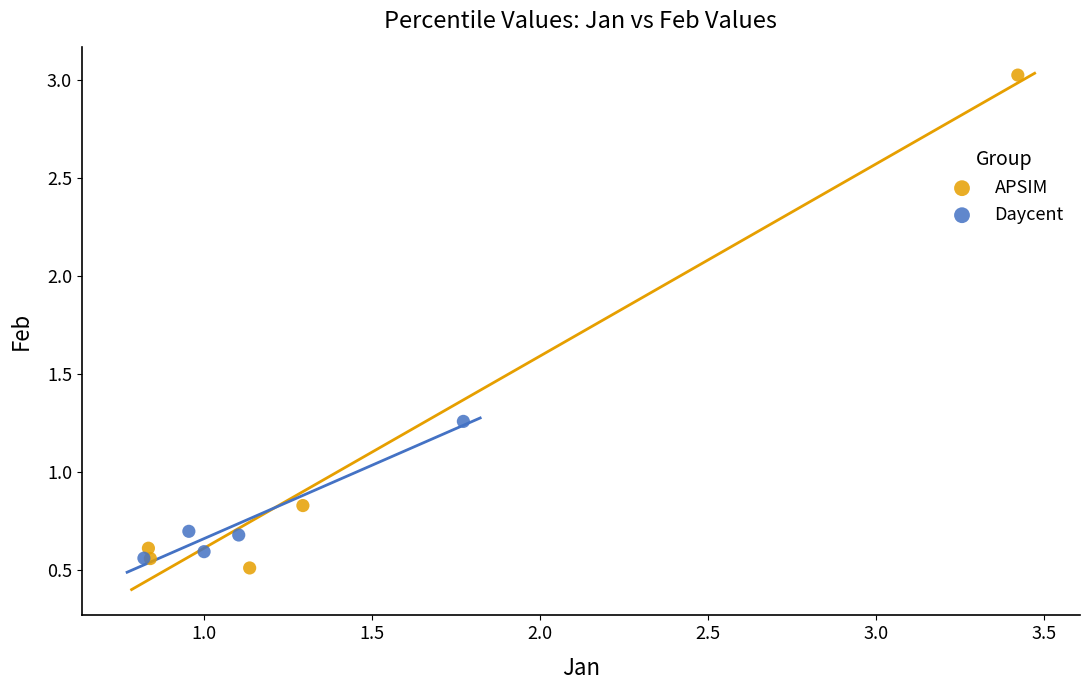

Which series reaches the maximum Y coordinate?

APSIM